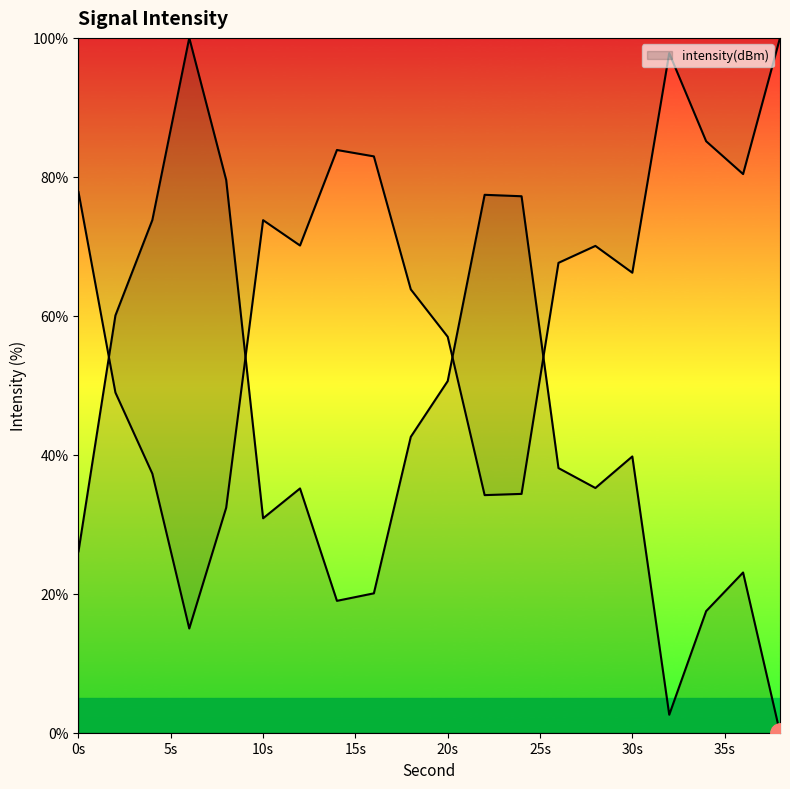

The chart shows a value of 48.3 at 12. True or false?

False